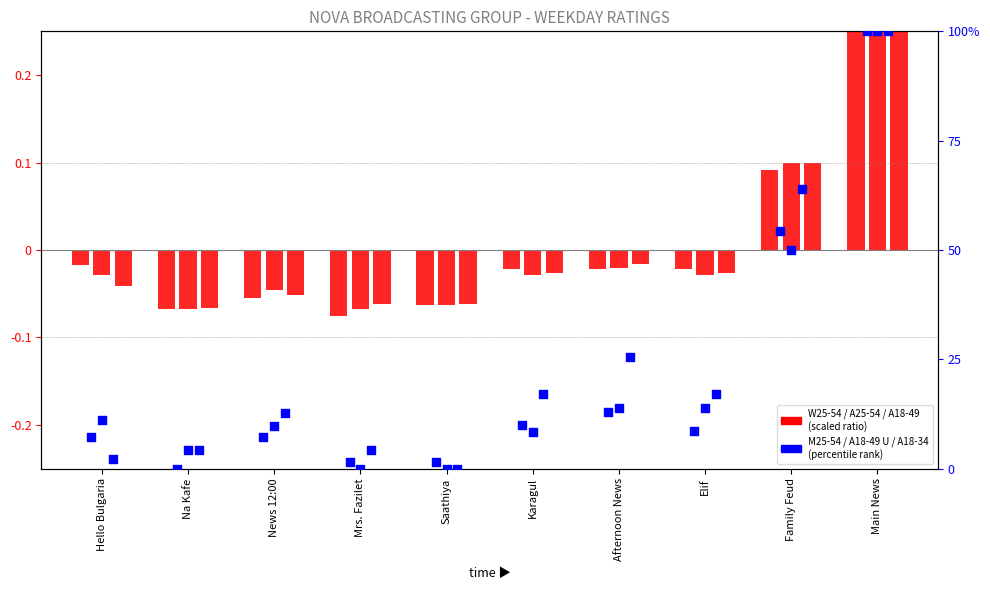

Which series has the largest total across all categories?

A18-34